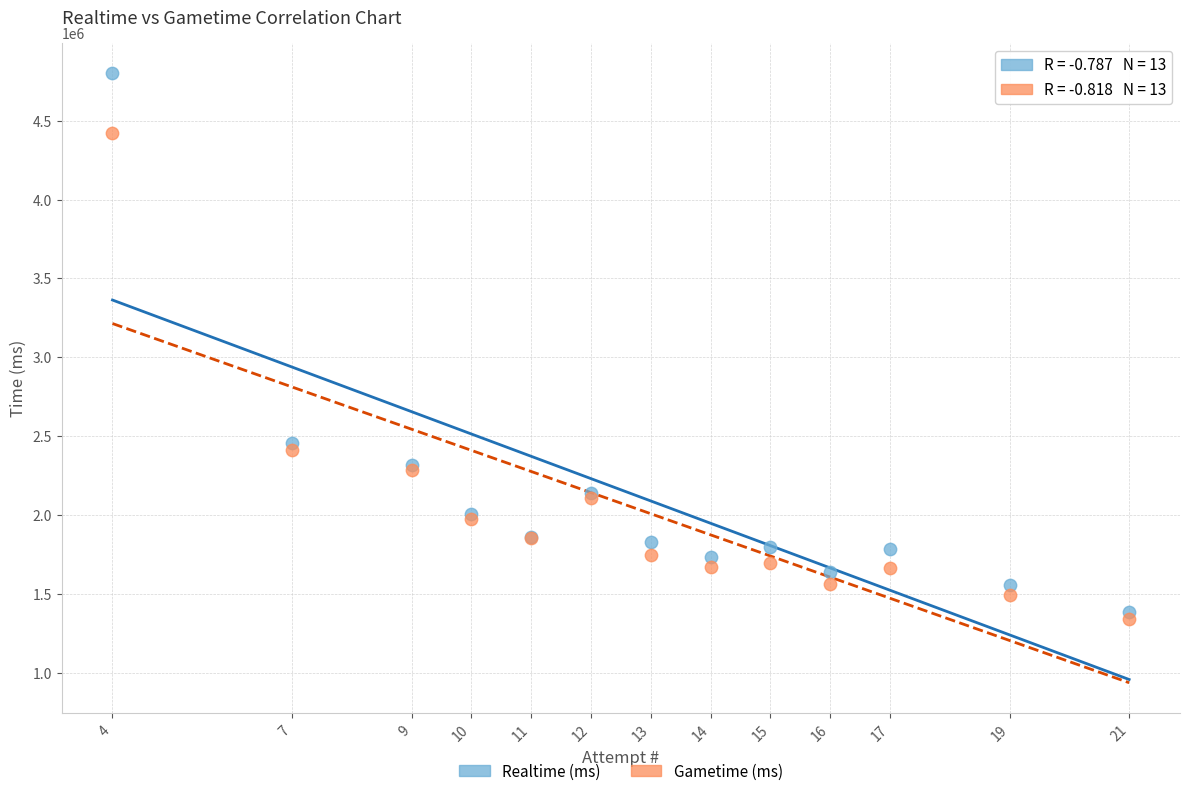

In the Realtime (ms) series, what Y value is closest to 3092675?

2458690